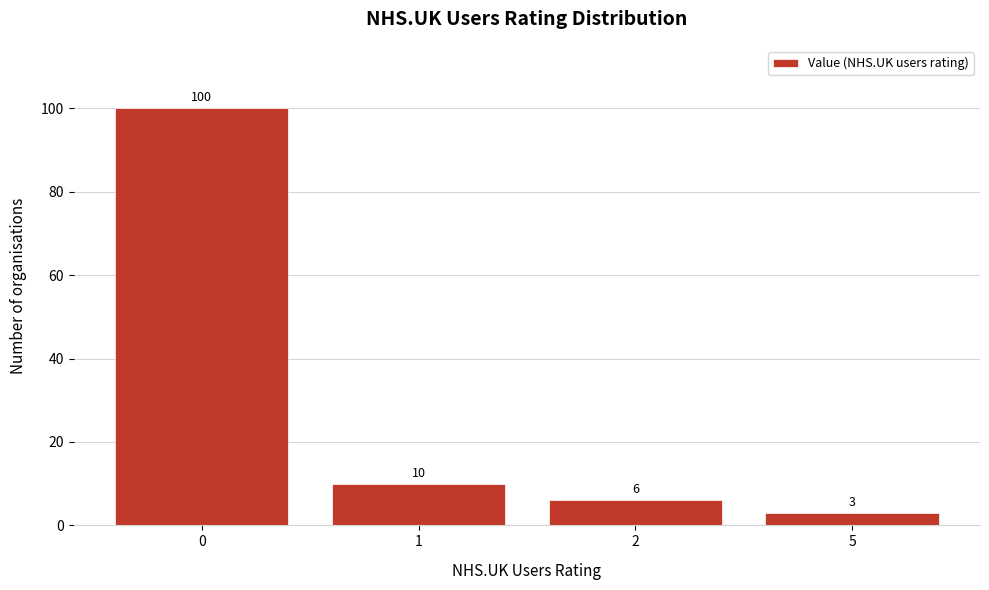

Reading left to right, transcribe all the data shown in this chart.

0=100	1=10	2=6	5=3